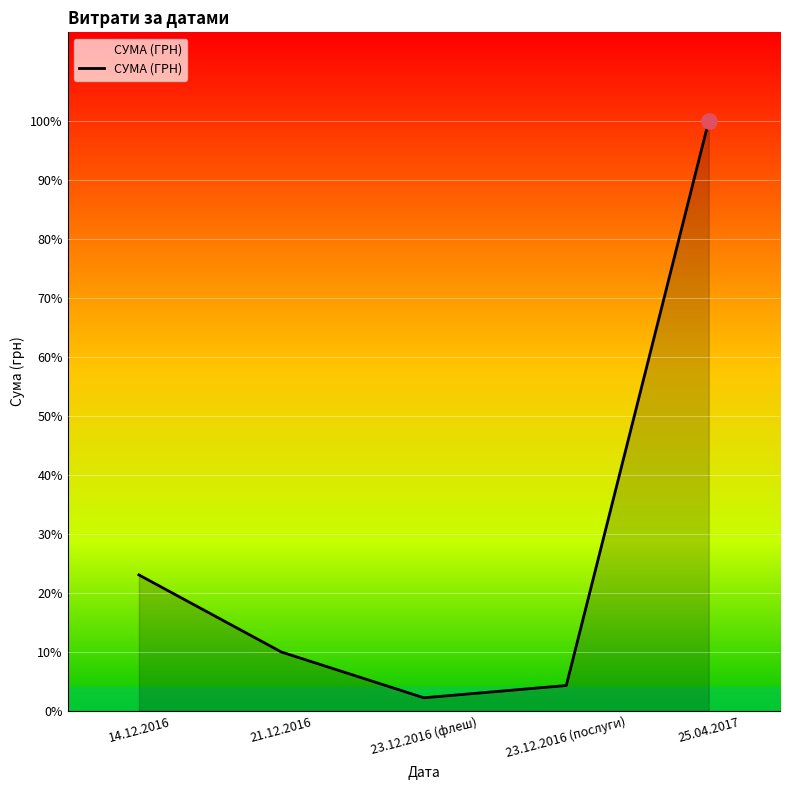

What is the change in value from 23.12.2016 (послуги) to 25.04.2017?

+176875.3